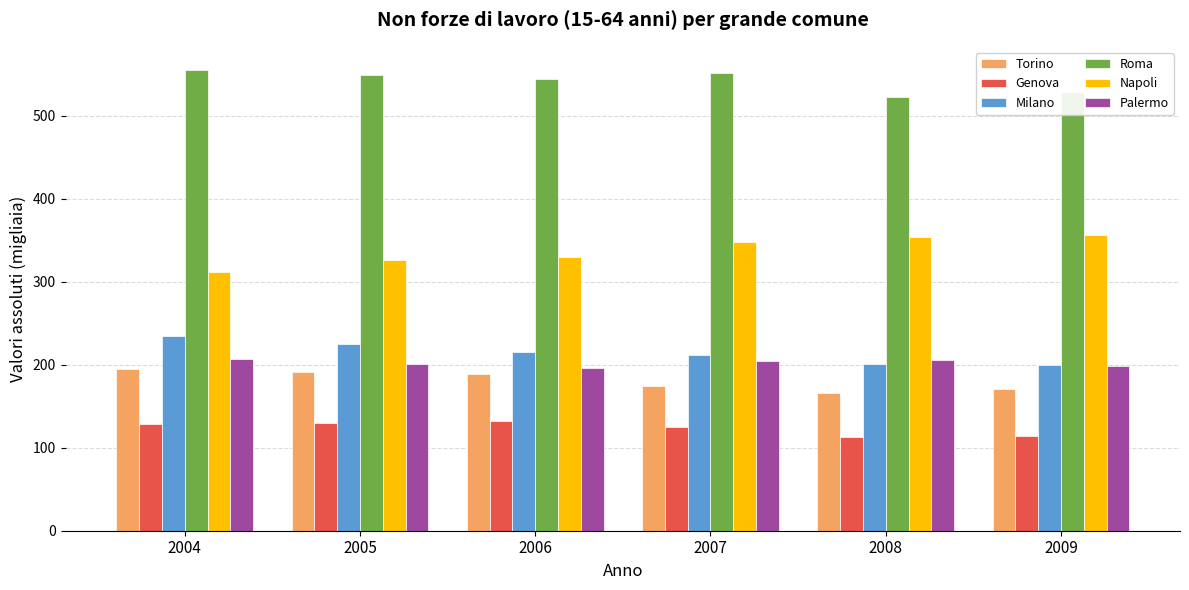

True or false: Torino has a value of 91.5 at 2006.

False